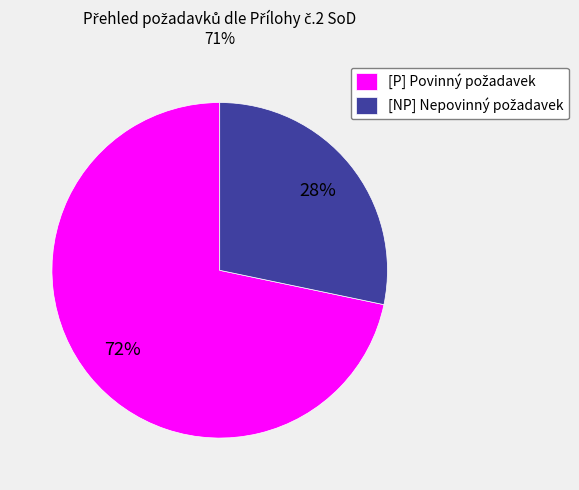

Does any single category account for the majority?

Yes